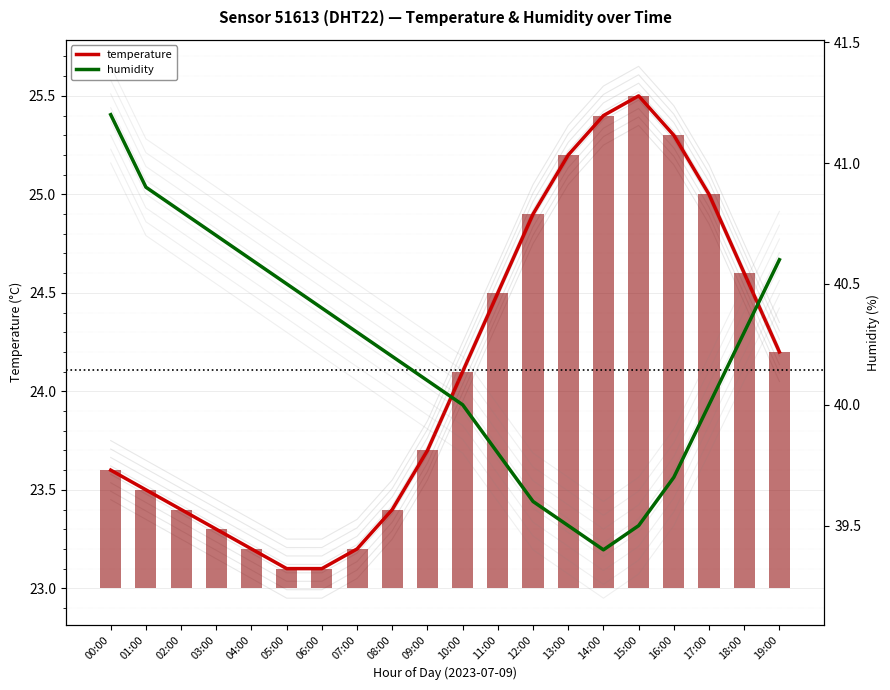

How many values in the humidity series exceed 40?

12